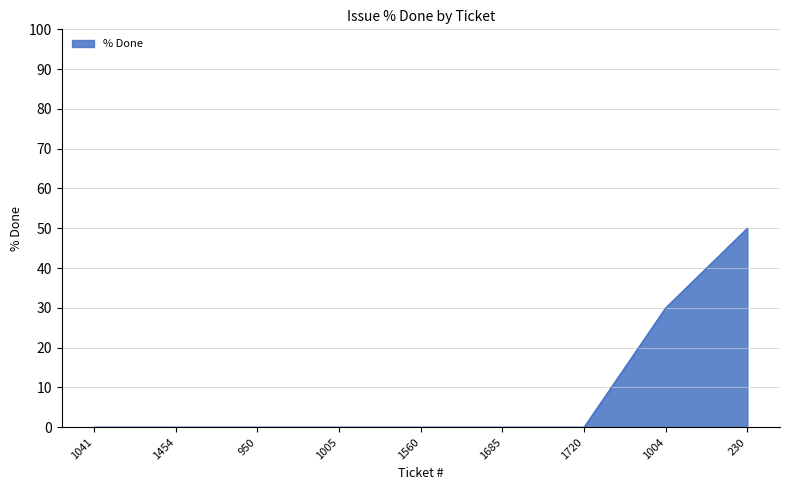

What is the change in value from 1560 to 230?

+50